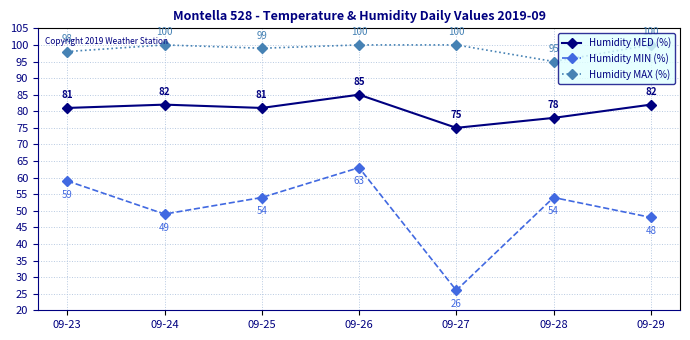

Which category has the lowest value in the Humidity MED (%) series?

09-27